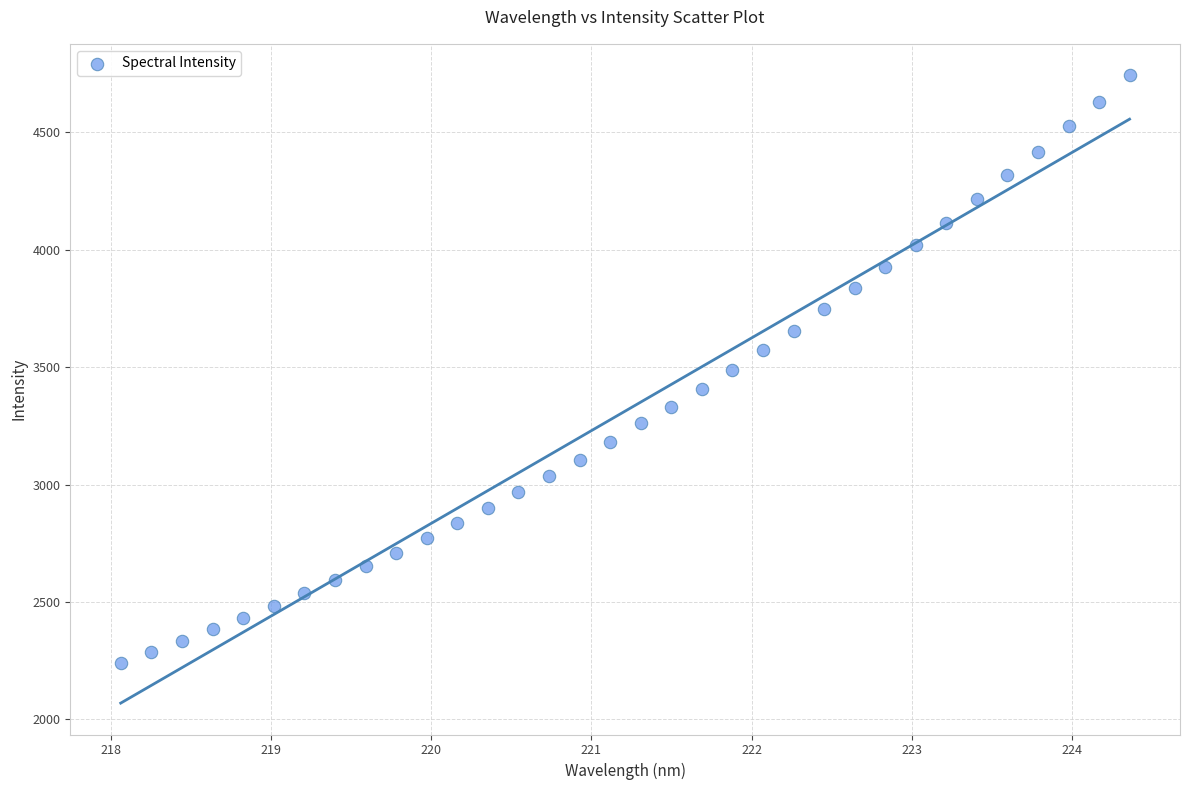

What is the range of X values (max minus min)?

6.3